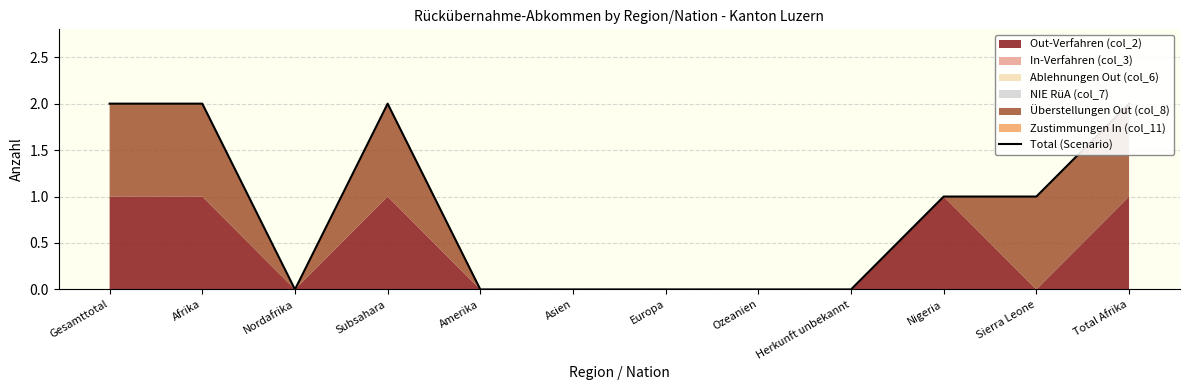

What is the difference between the maximum and minimum values?

2